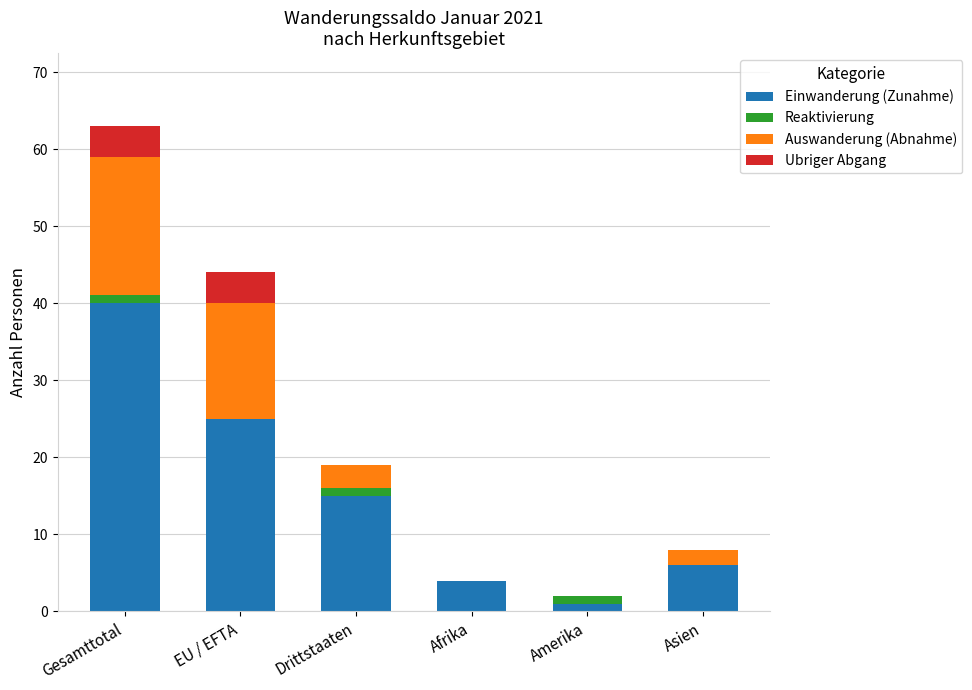

At which category is the sum across all series the highest?

Gesamttotal